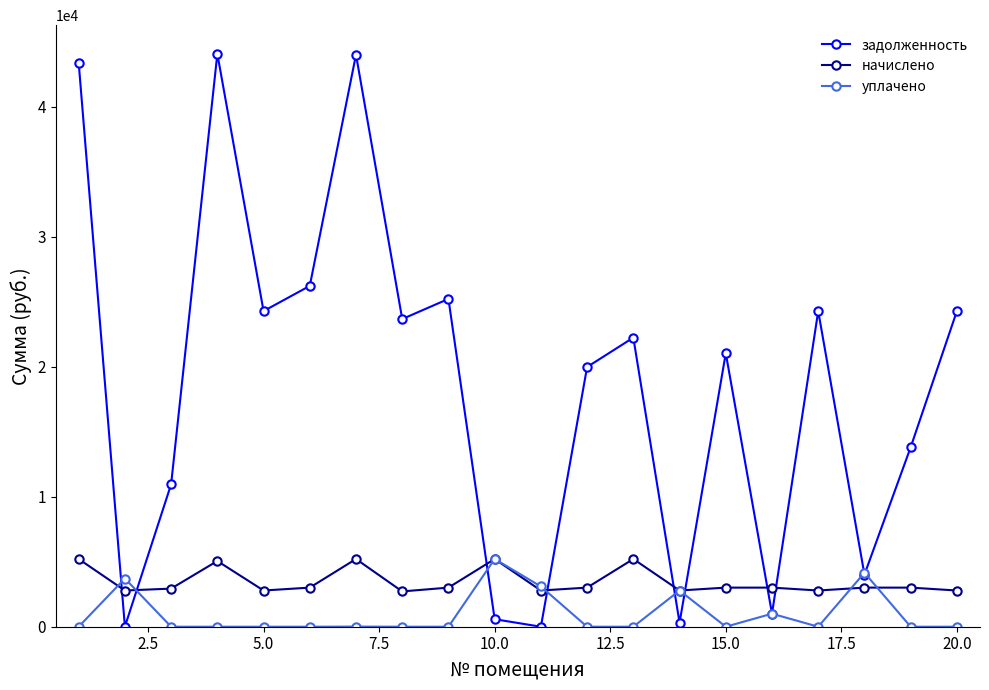

True or false: начислено and задолженность cross at least once.

True